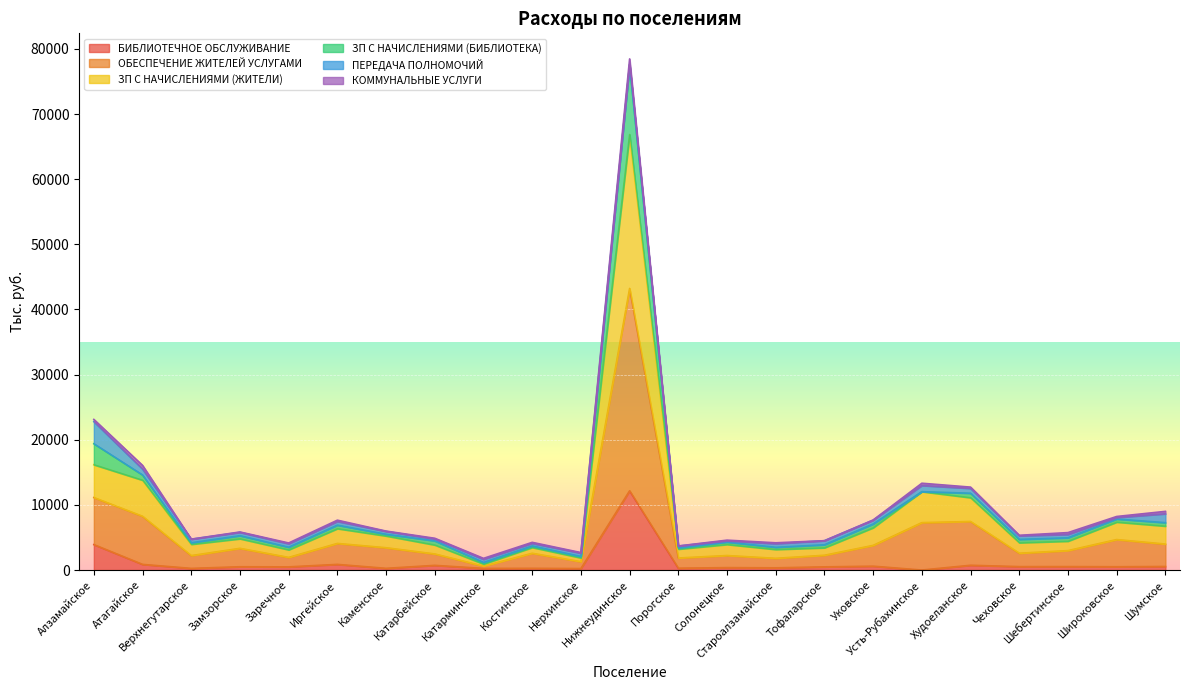

At how many categories does at least one series exceed 37852?

1